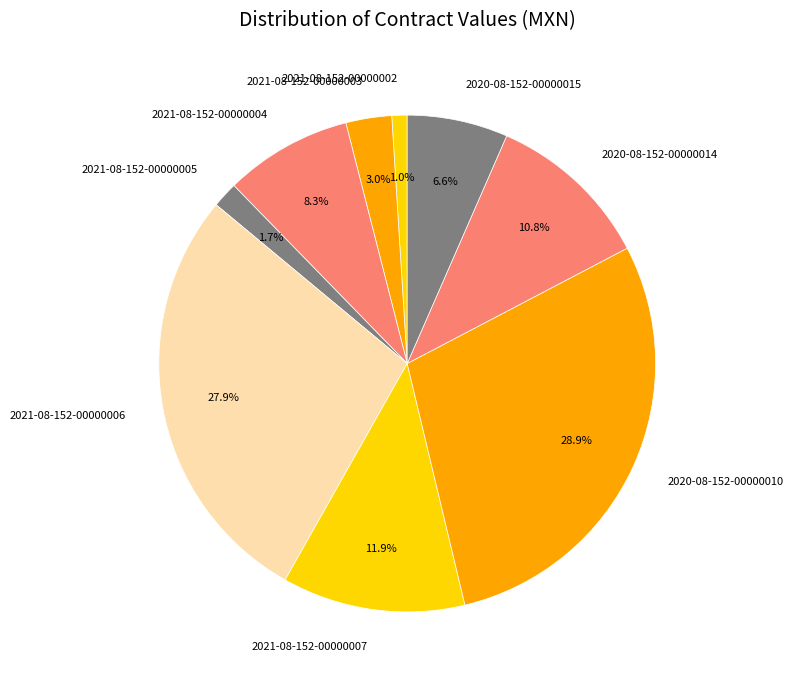

Between 2020-08-152-00000010 and 2020-08-152-00000015, which is larger?

2020-08-152-00000010